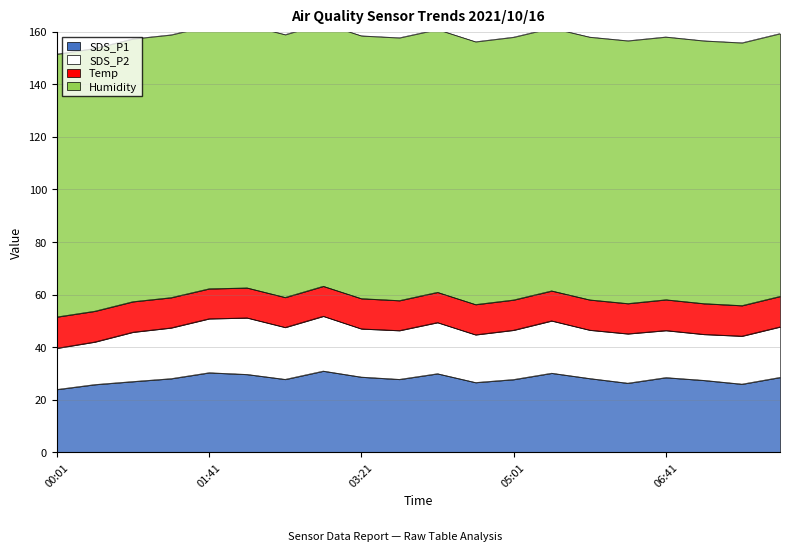

What position from the right is 05:01?

8